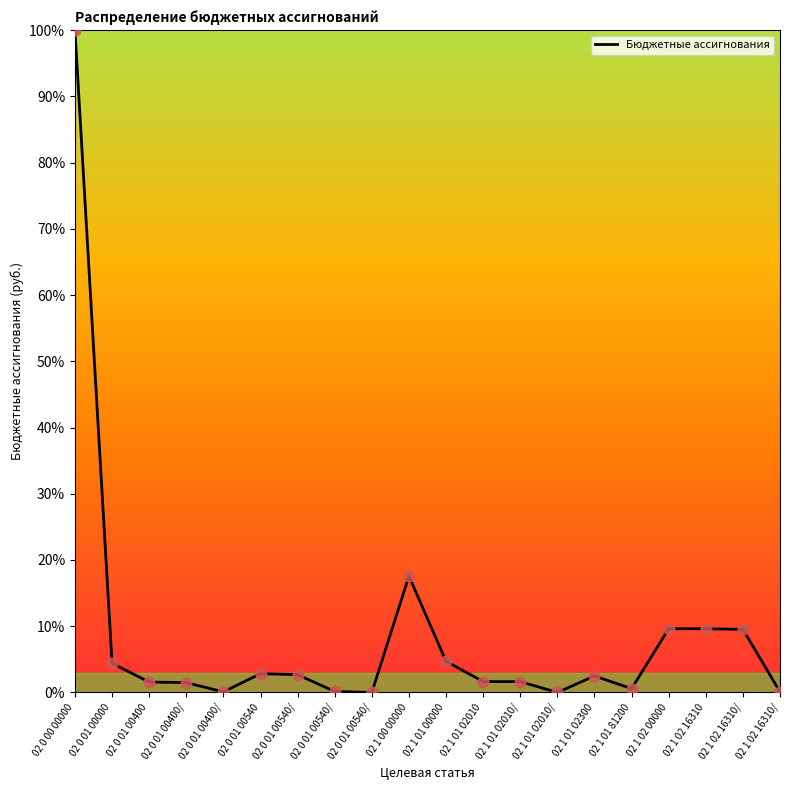

What is the change in value from 02 0 01 00540/ to 02 1 02 16310?

+6.9